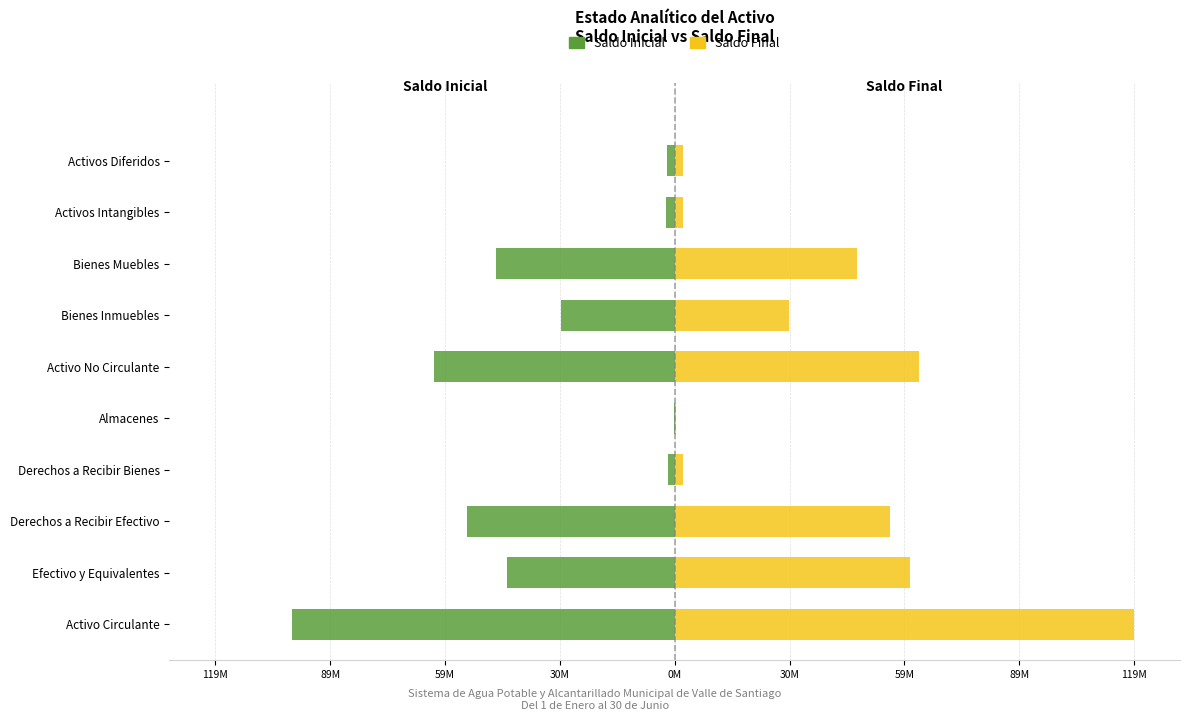

What is the difference between the maximum and minimum values in the Saldo Inicial series?

98671372.3